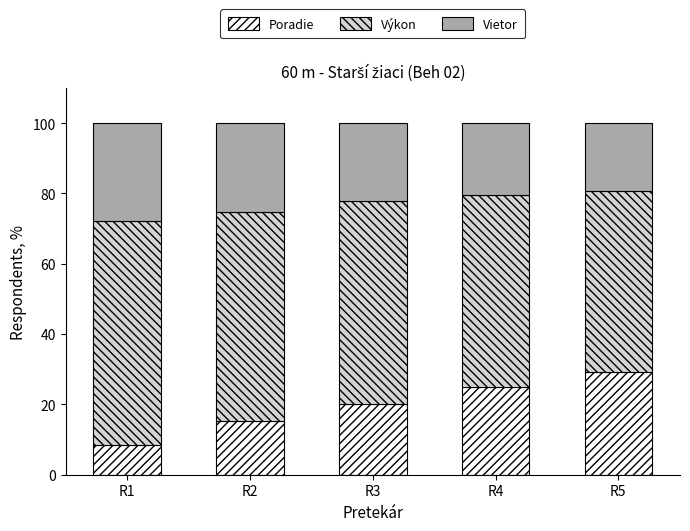

Reading left to right, list the values for the Poradie series.

R1=8.4	R2=15.3	R3=20.2	R4=25.0	R5=29.3